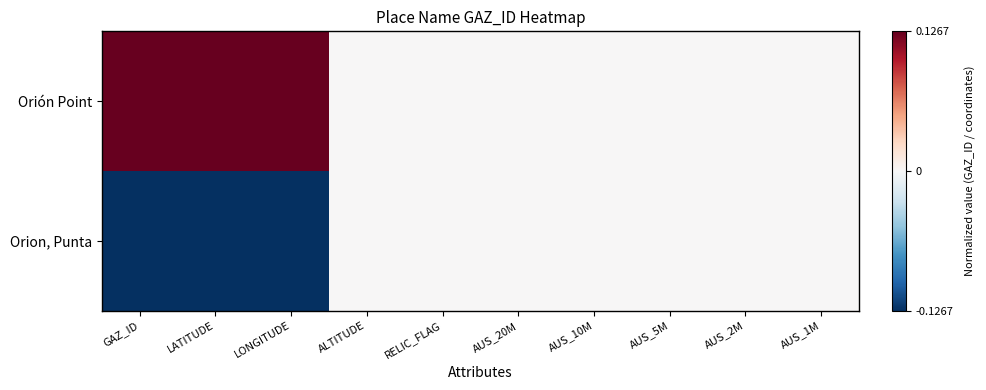

Rank the series by their maximum value, from highest to lowest.

Orión Point, Orion, Punta